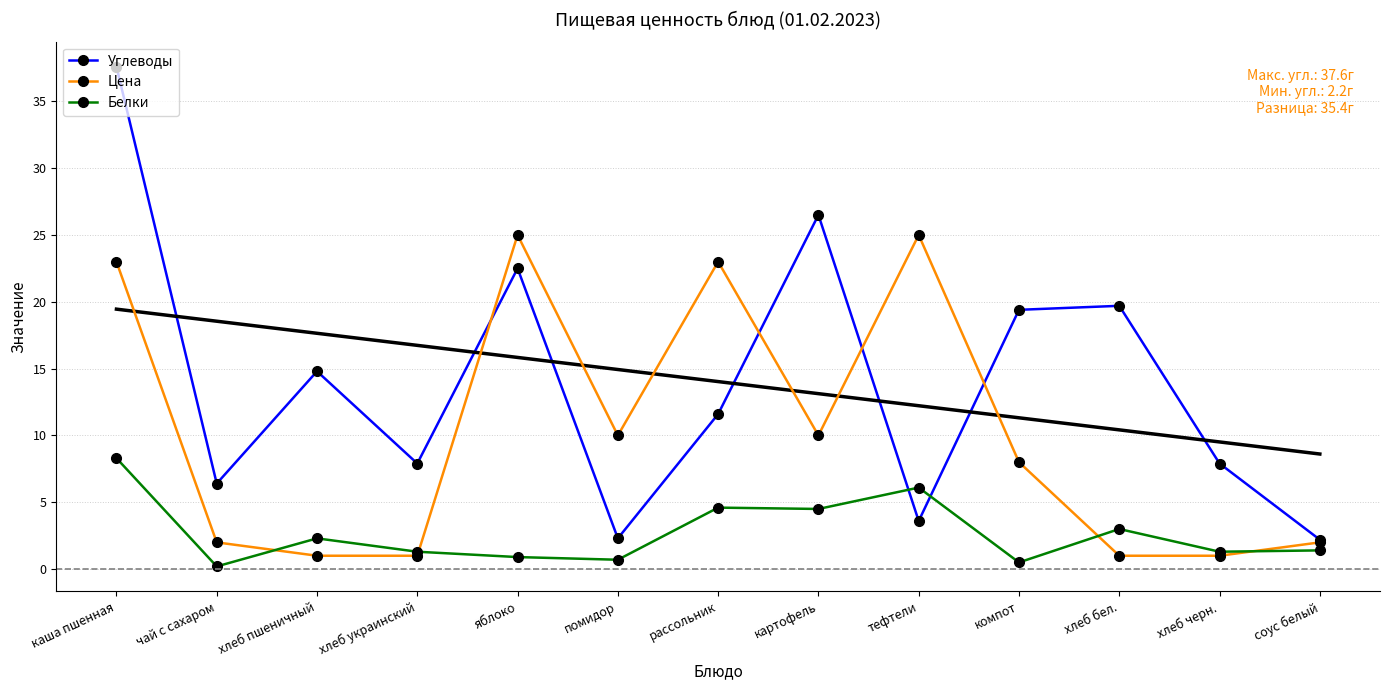

What is the average value of the Белки series?

2.7